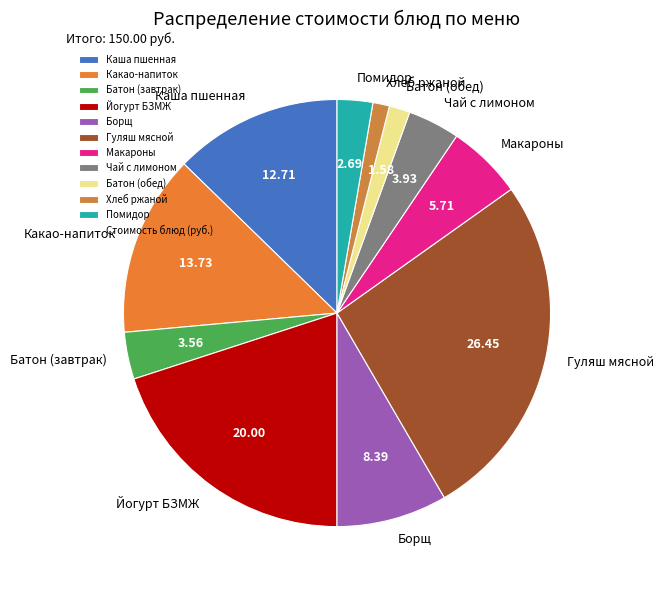

How many slices are in this pie chart?

11